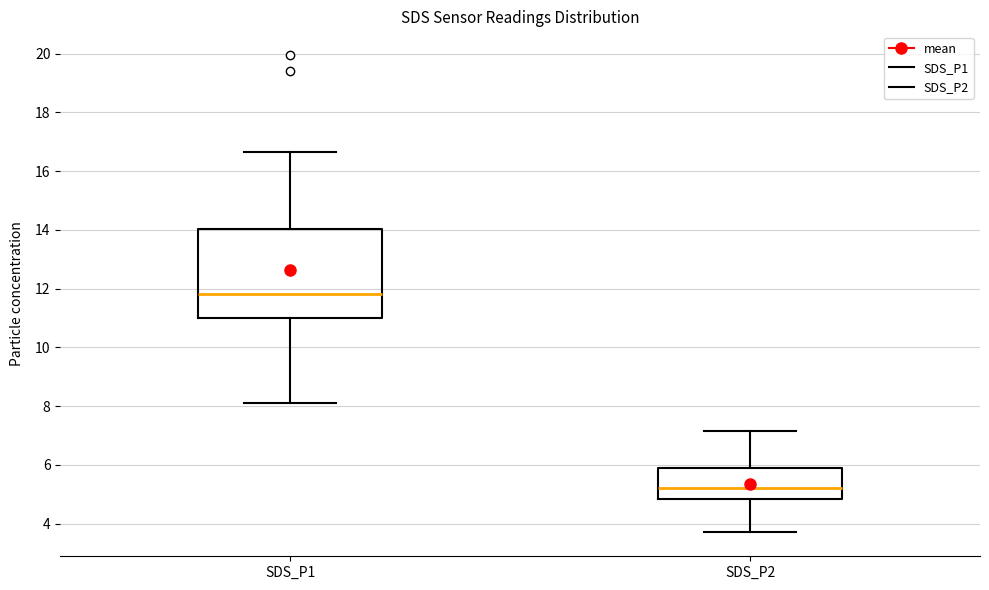

Comparing the boxes themselves (not the whiskers), which one is the tallest?

SDS_P1